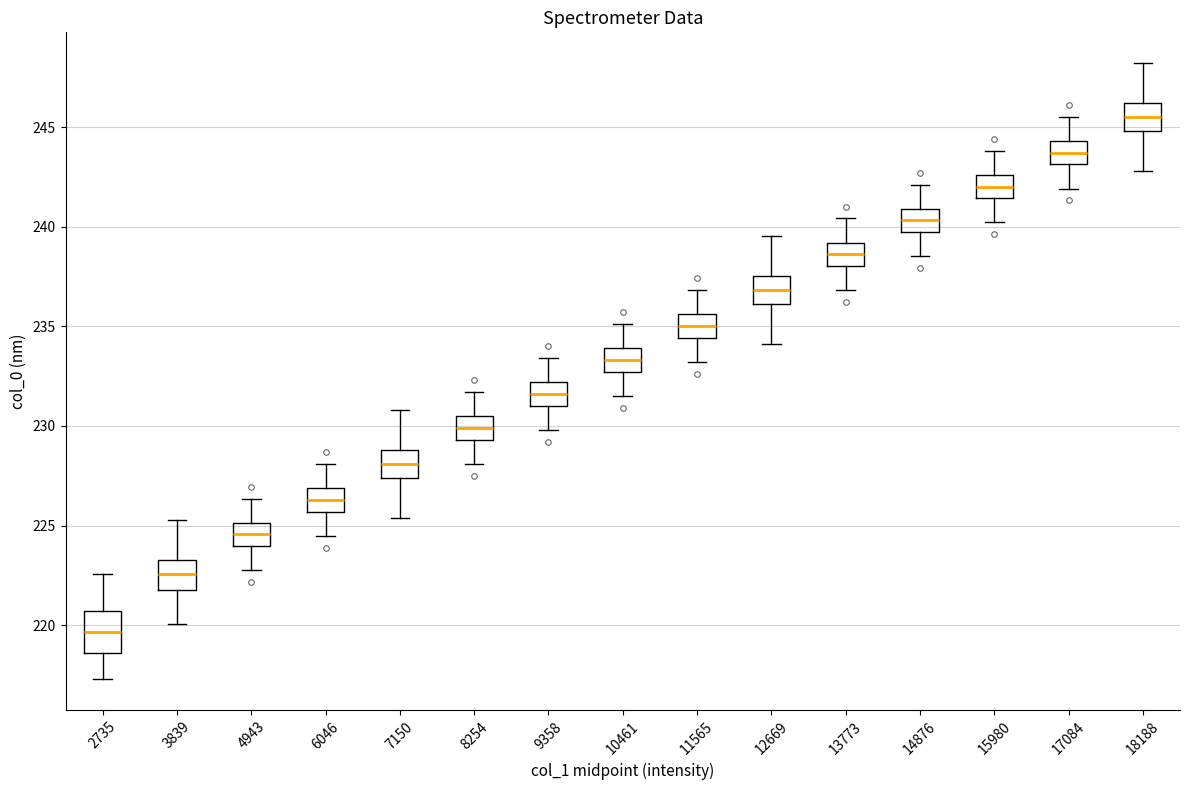

Comparing the boxes themselves (not the whiskers), which one is the tallest?

2735